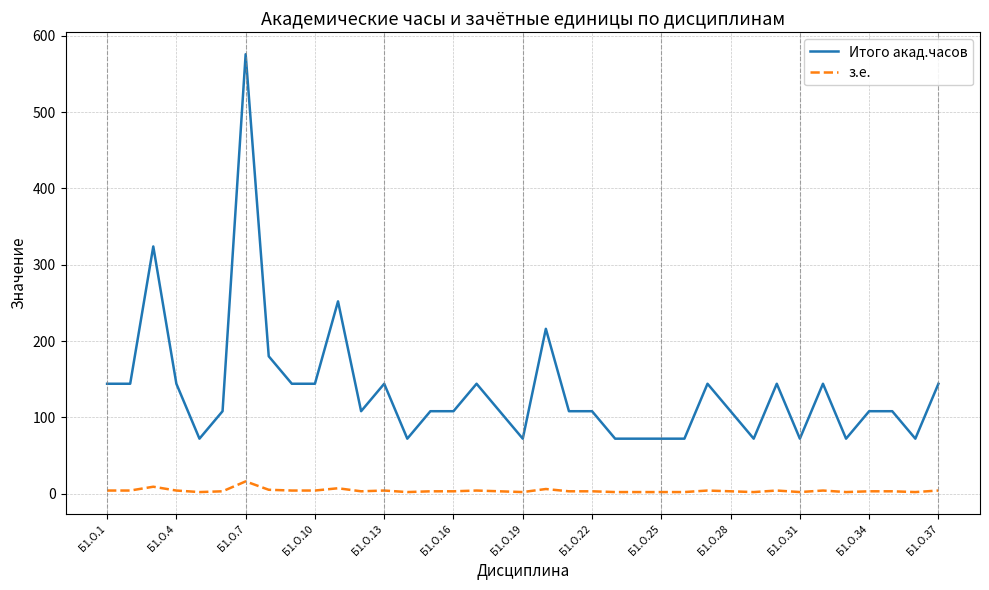

What is the difference between the maximum and minimum values in the з.е. series?

14